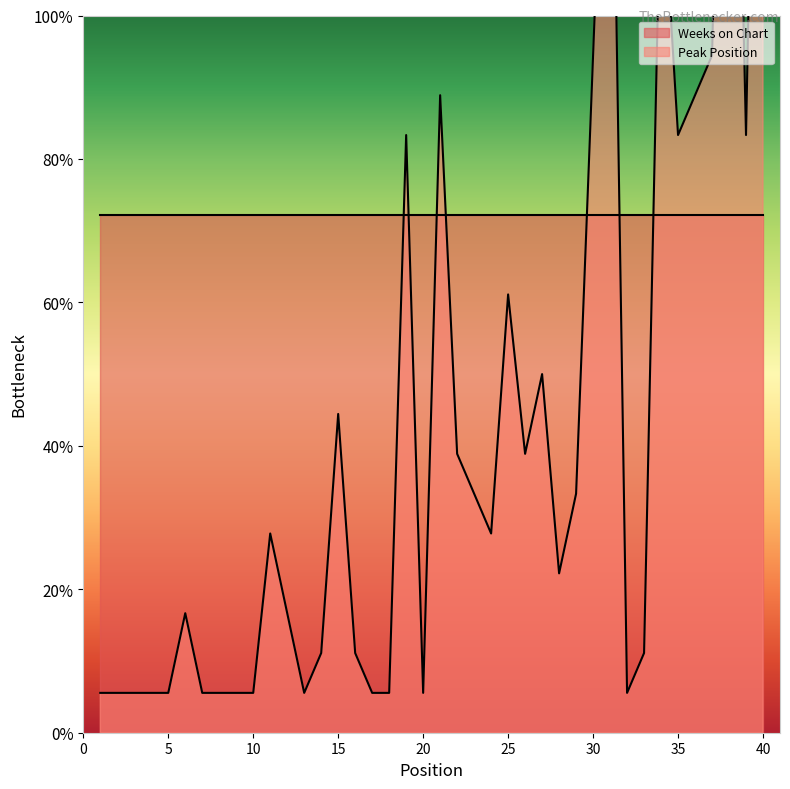

Reading right to left, list all the values displayed in this chart.

37	15	34	17	16	15	22	2	1	28	17	6	4	9	7	11	5	6	7	16	1	15	1	1	2	8	2	1	3	5	1	1	1	1	3	1	1	1	1	1